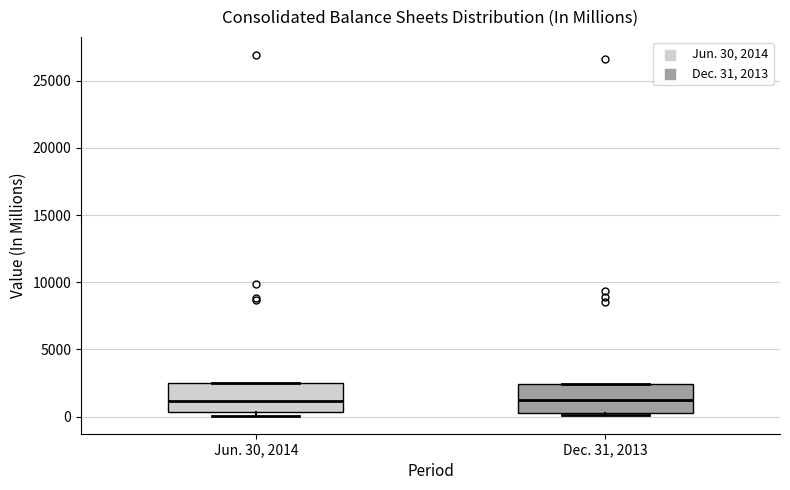

Reading left to right, transcribe this box plot: for each box, give where its median line is, the range the box spans, and where its two whiskers end, as read against the y-axis. The values are not printed on the chart, so give them approximately, as read against the axis.

Jun. 30, 2014: median 1000, box 500 to 2500, whiskers 0 to 2500
Dec. 31, 2013: median 1500, box 500 to 2500, whiskers 0 to 2500